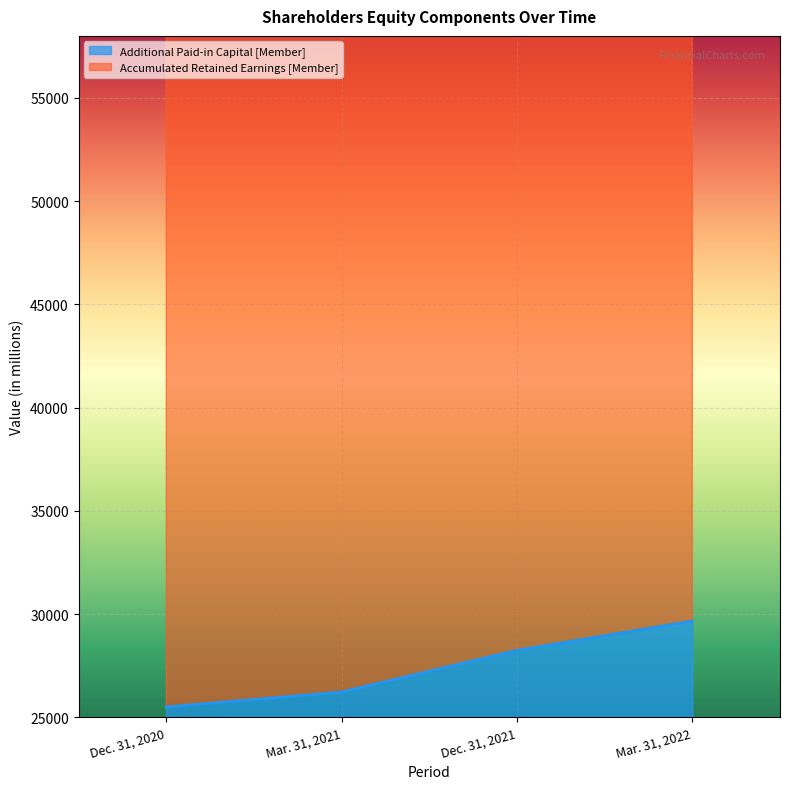

At how many categories does at least one series exceed 65044?

3